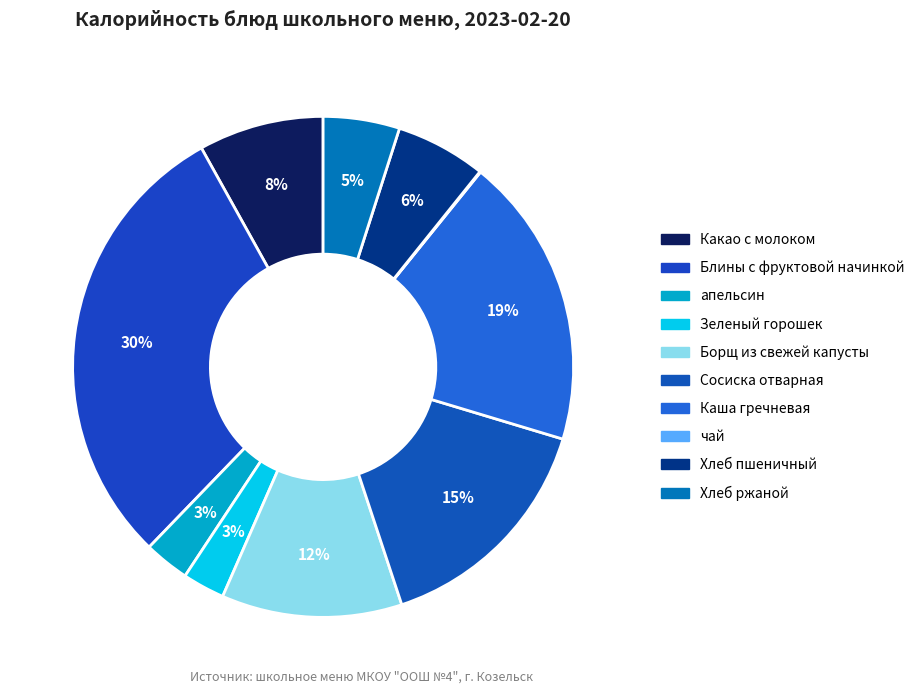

How many slices are in this pie chart?

10